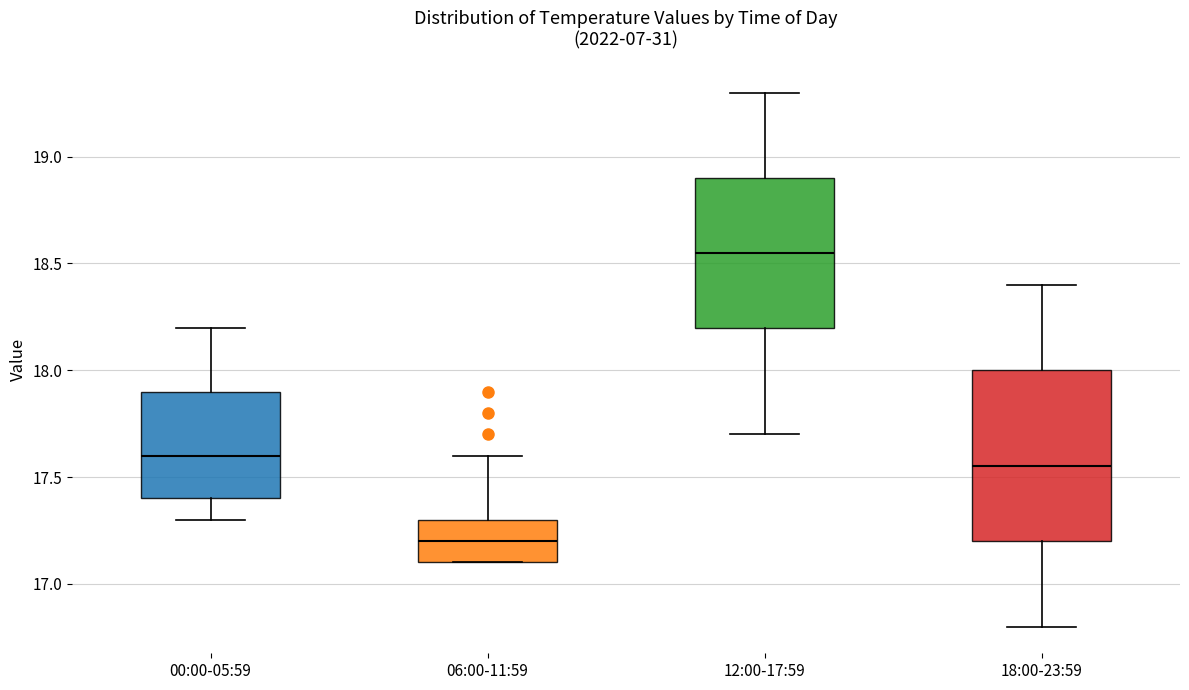

Reading left to right, transcribe this box plot: for each box, give where its median line is, the range the box spans, and where its two whiskers end, as read against the y-axis. The values are not printed on the chart, so give them approximately, as read against the axis.

00:00-05:59: median 17.60, box 17.40 to 17.90, whiskers 17.30 to 18.20
06:00-11:59: median 17.20, box 17.10 to 17.30, whiskers 17.10 to 17.60
12:00-17:59: median 18.55, box 18.20 to 18.90, whiskers 17.70 to 19.30
18:00-23:59: median 17.55, box 17.20 to 18.00, whiskers 16.80 to 18.40